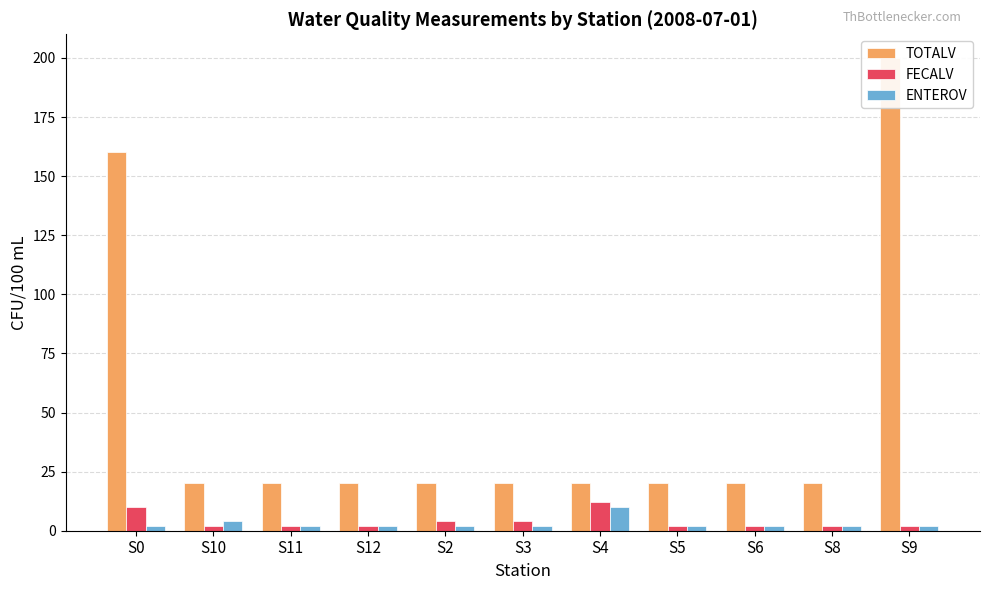

What is the value of the TOTALV bar at the 2nd from the left?

20